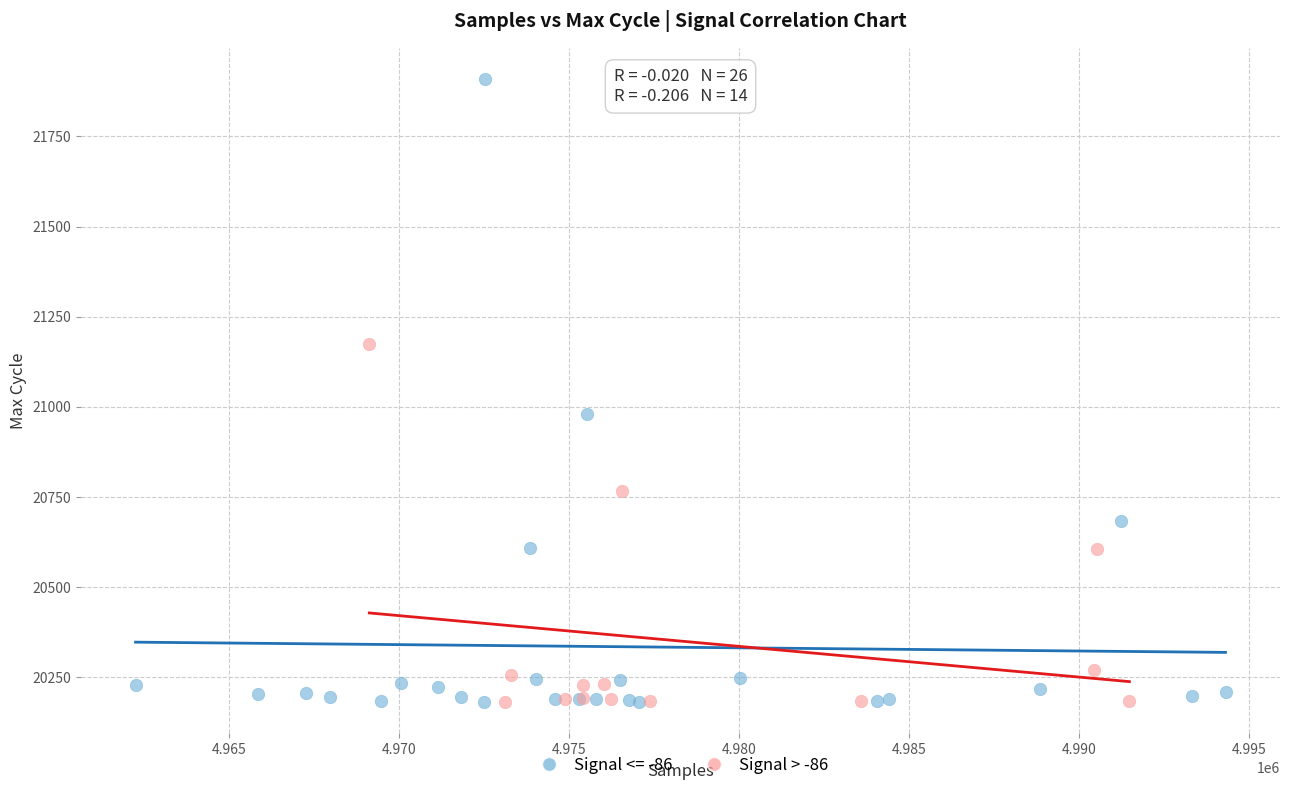

Which series has the largest Y range (max minus min)?

Signal <= -86